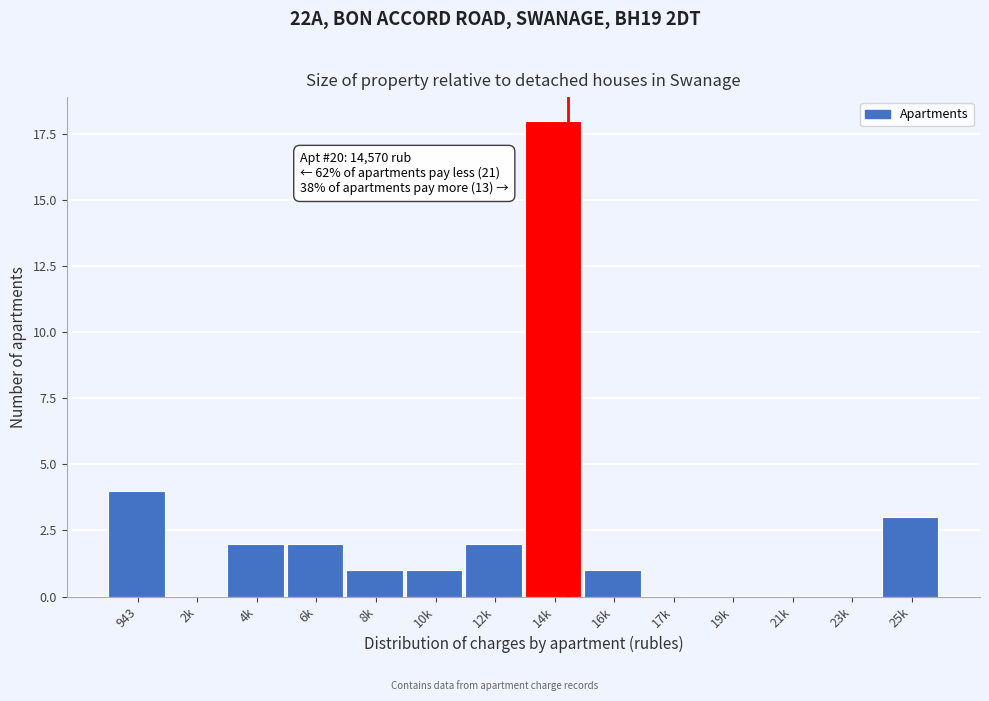

Reading left to right, transcribe all the data shown in this chart.

943=4	2k=0	4k=2	6k=2	8k=1	10k=1	12k=2	14k=18	16k=1	17k=0	19k=0	21k=0	23k=0	25k=3